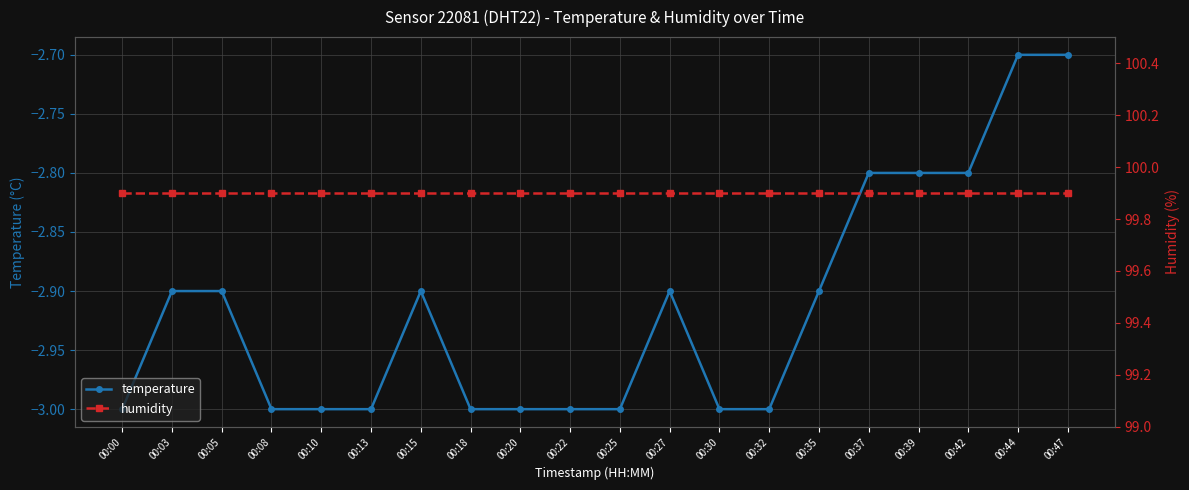

At how many categories does at least one series exceed 48?

20